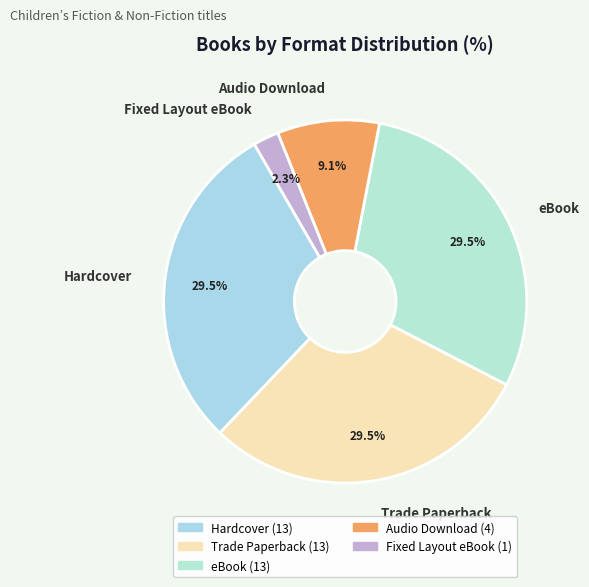

What percentage is the Fixed Layout eBook slice, to the nearest percent?

2%